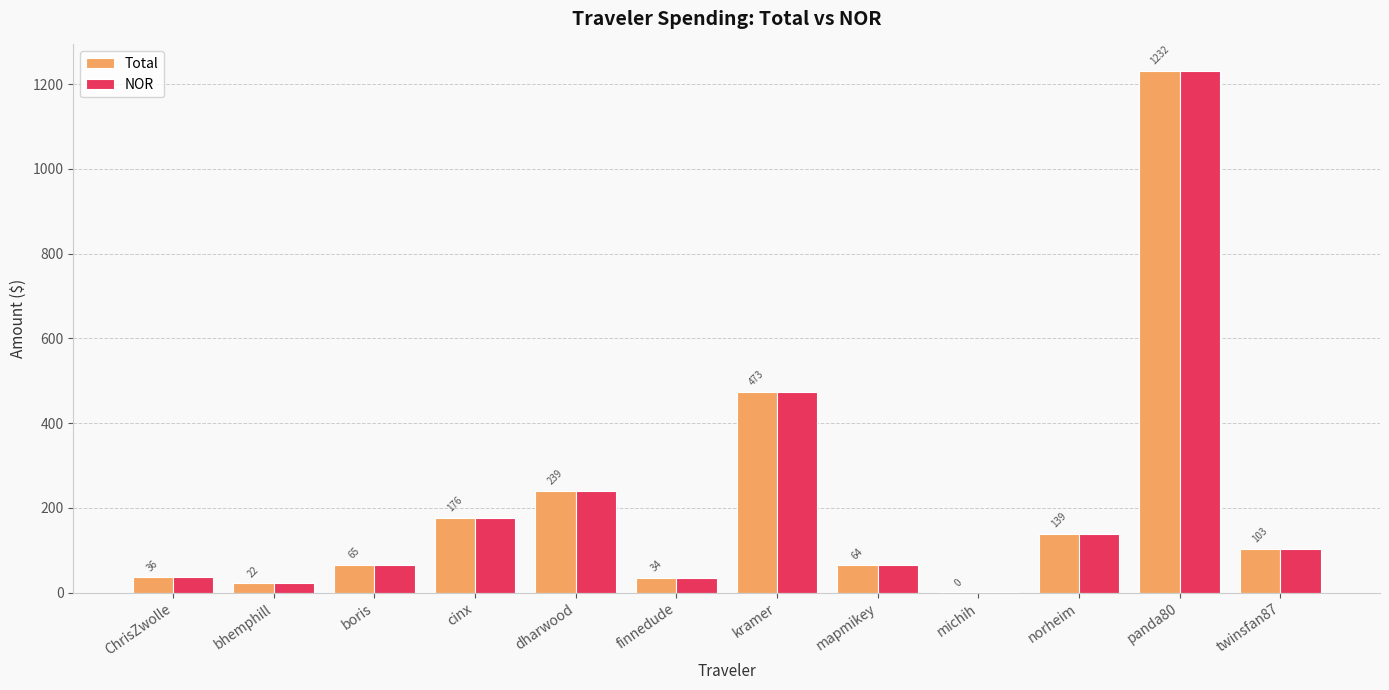

At which label does NOR first exceed 103?

cinx